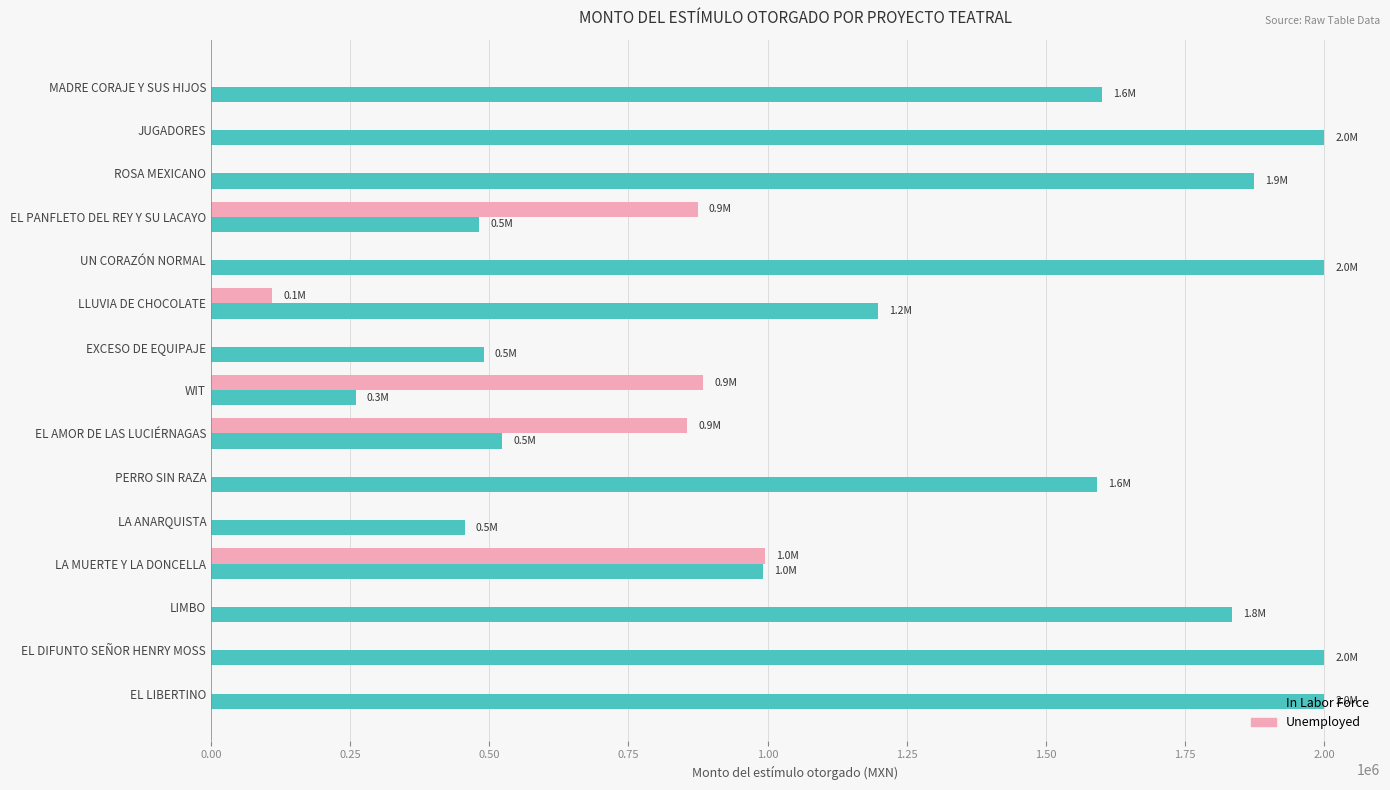

How many categories are shown in the chart?

15